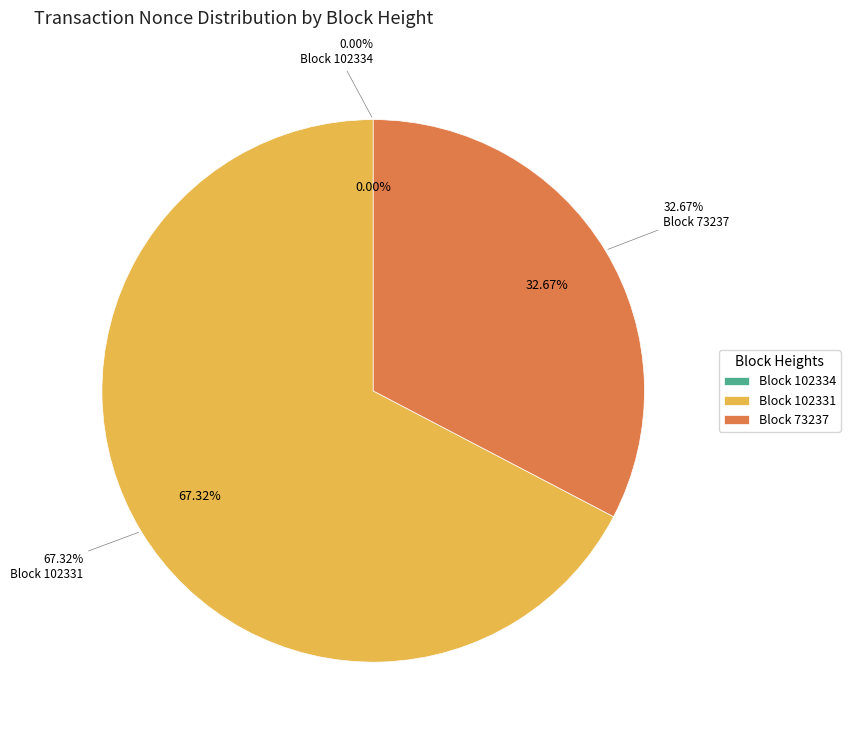

Does 73237 account for over 50% of the chart?

No